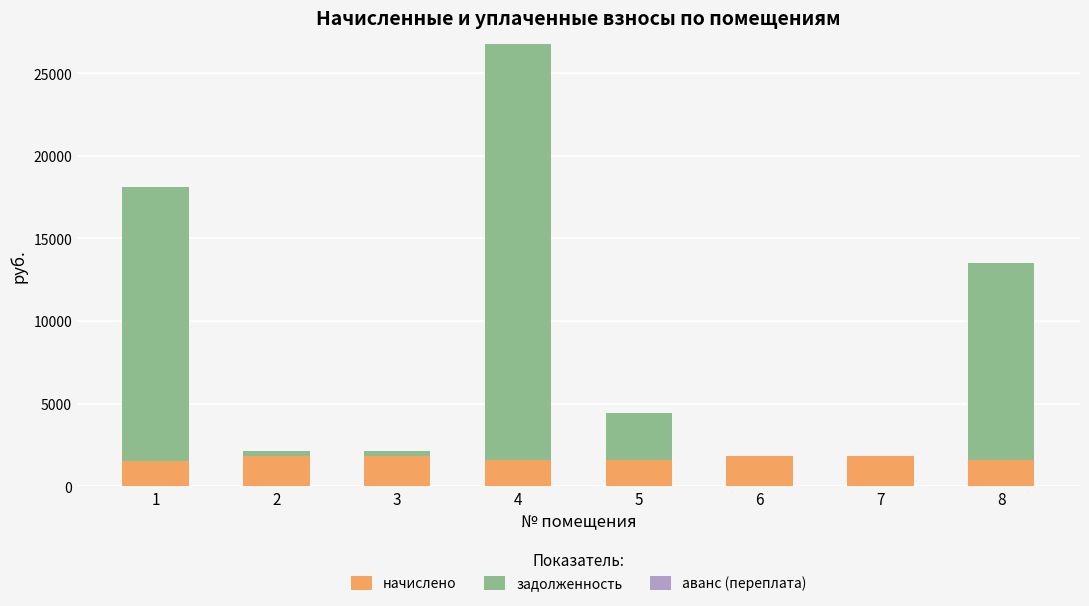

Is it true that начислено equals 1562.4 at 8?

True